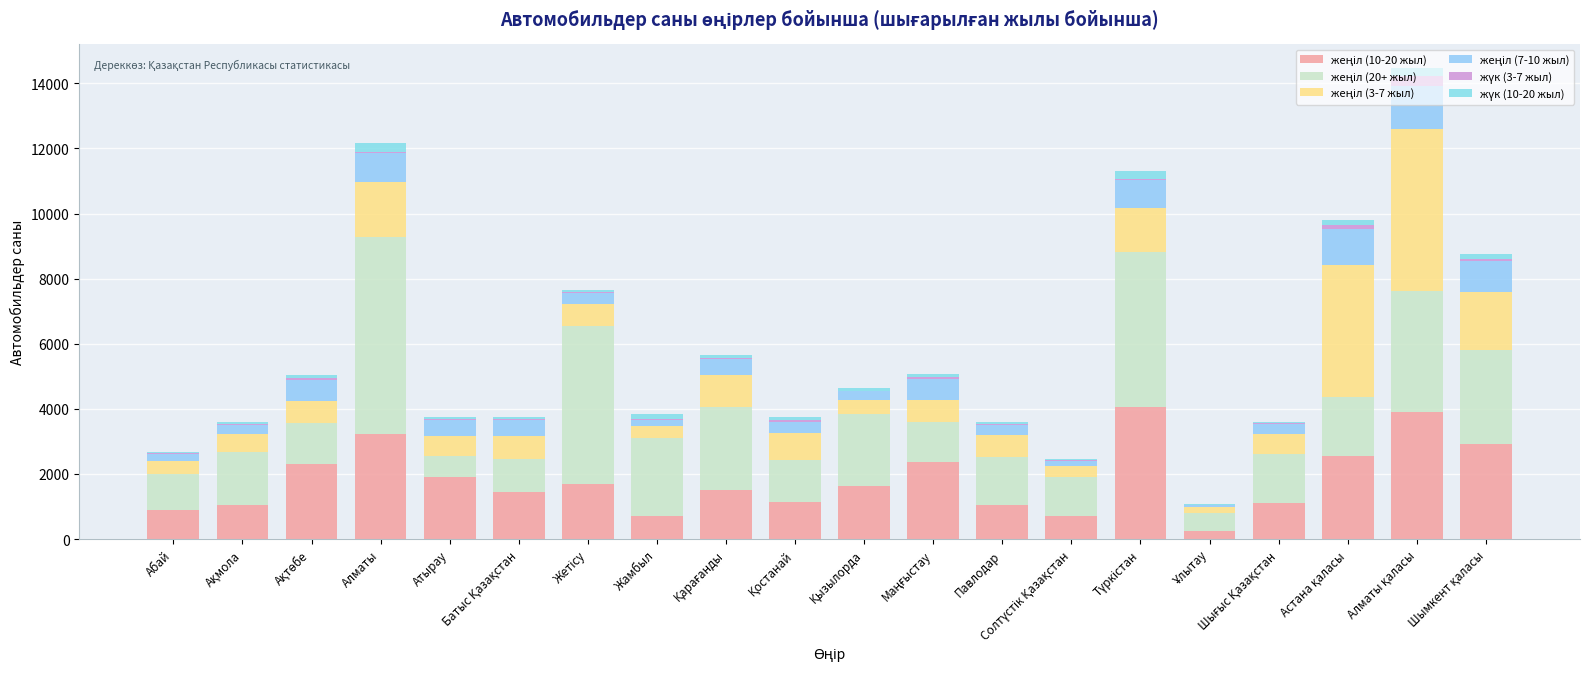

How many series are shown in this chart?

6